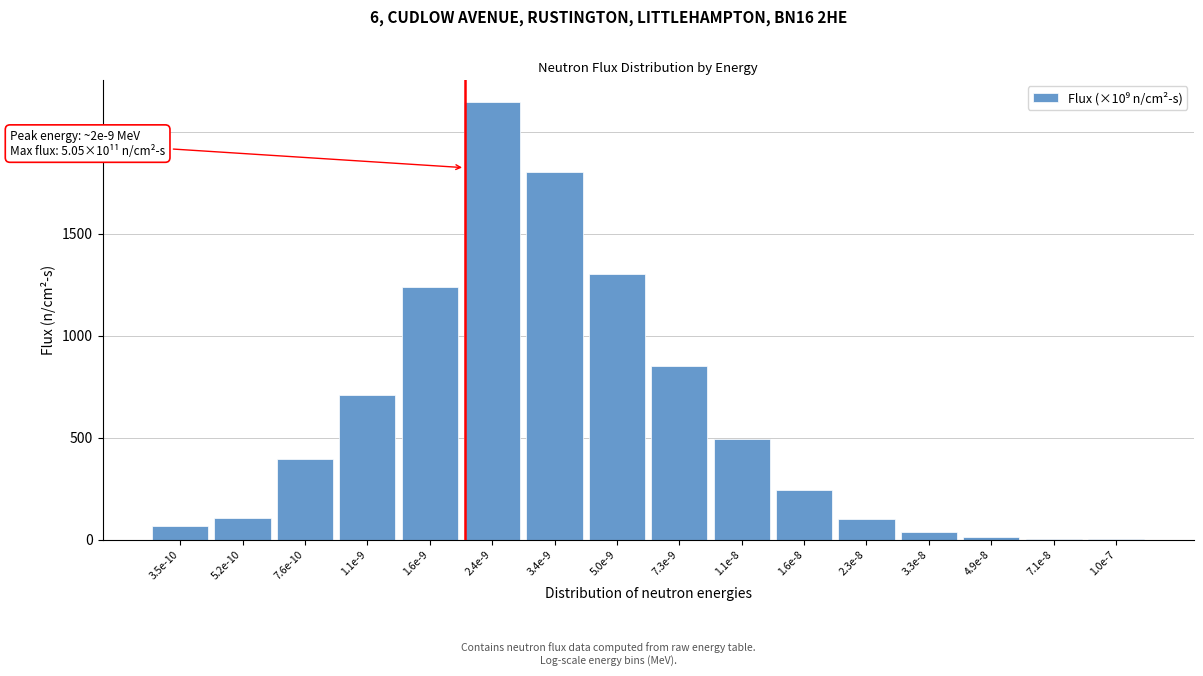

What is the ratio of the value at 3.4e-9 to the value at 2.3e-8?

17.6